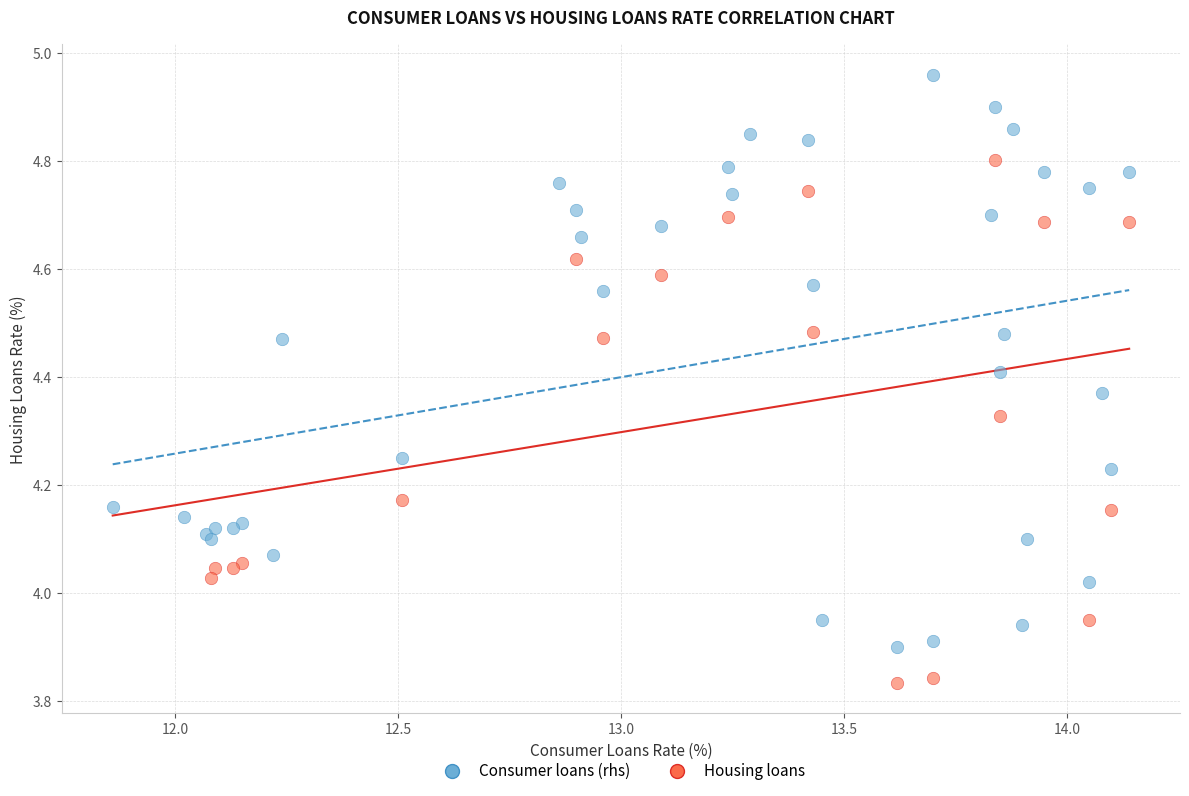

Which series contains the highest Y value?

Consumer loans (rhs)